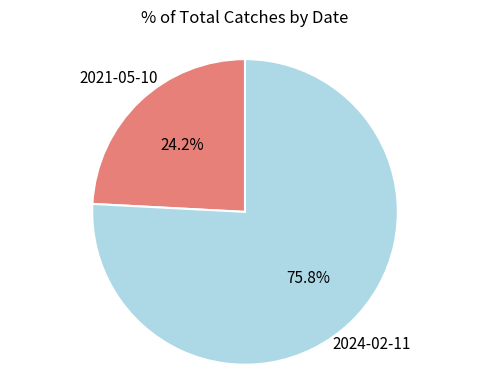

Is there a majority slice in this chart?

Yes